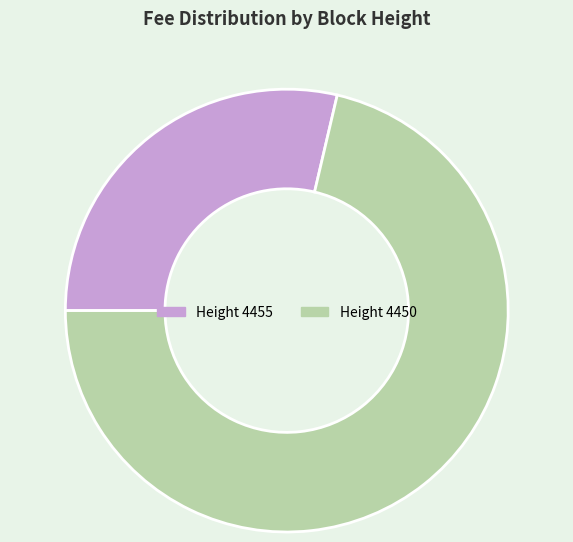

Is there a majority slice in this chart?

Yes